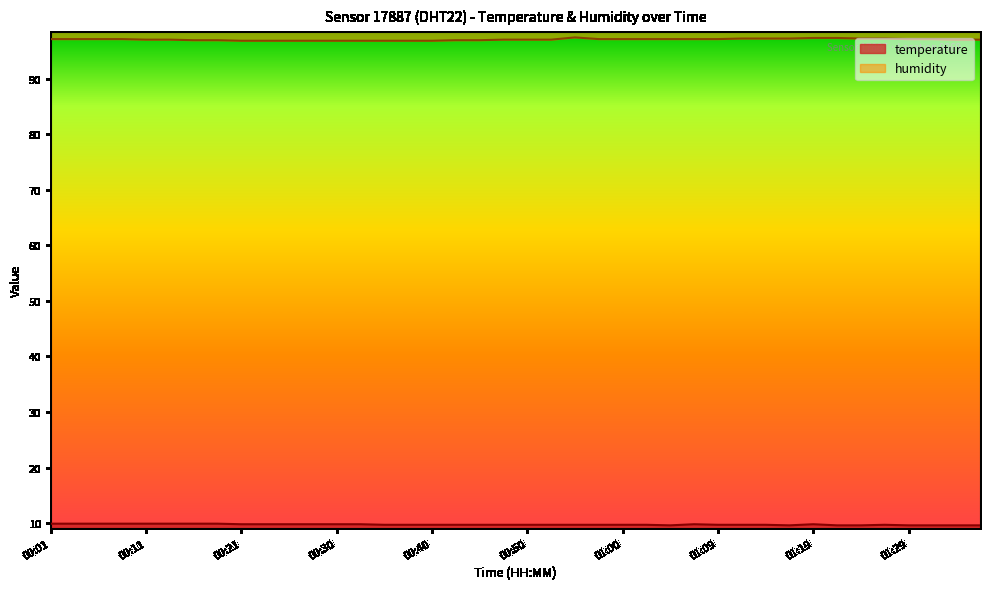

What is the total value across all series at 01:07?

106.9